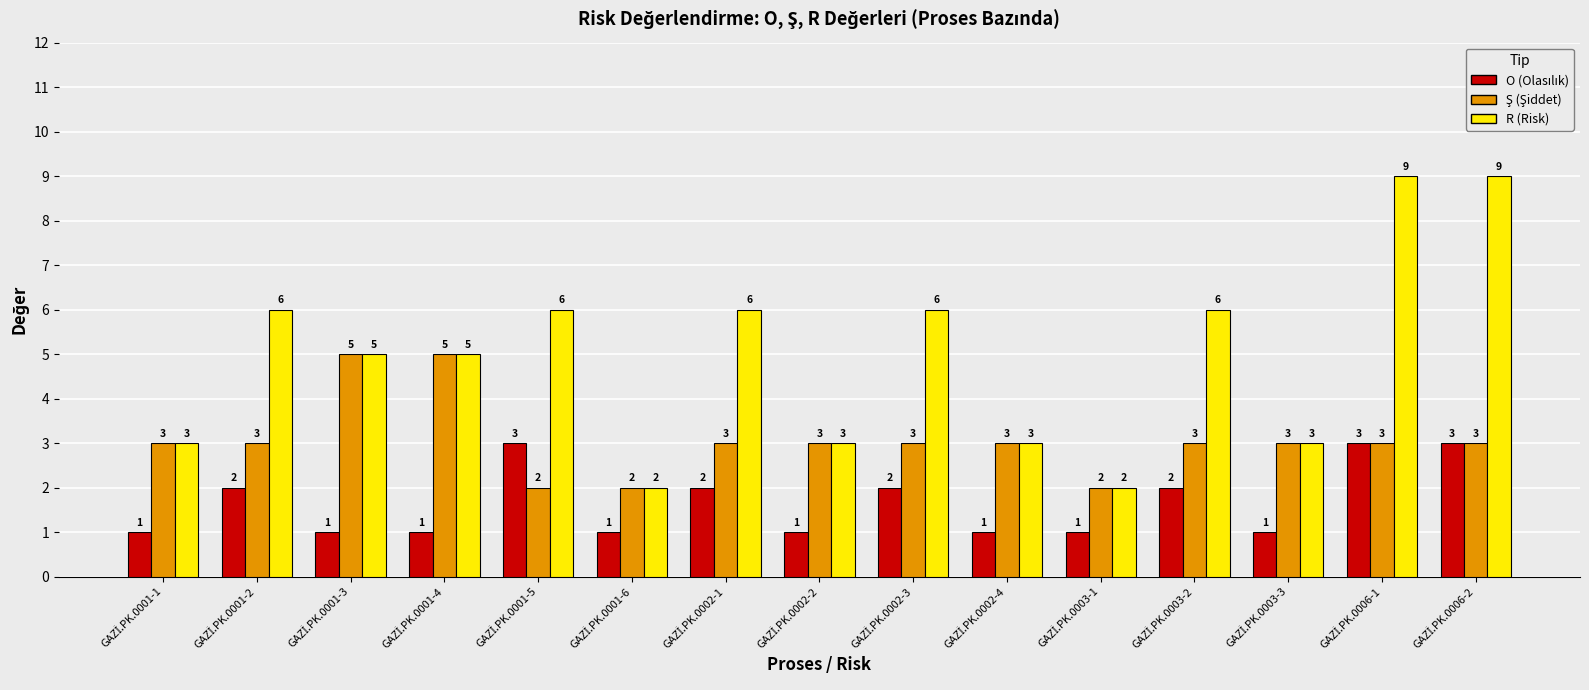

What is the greatest value displayed?

9